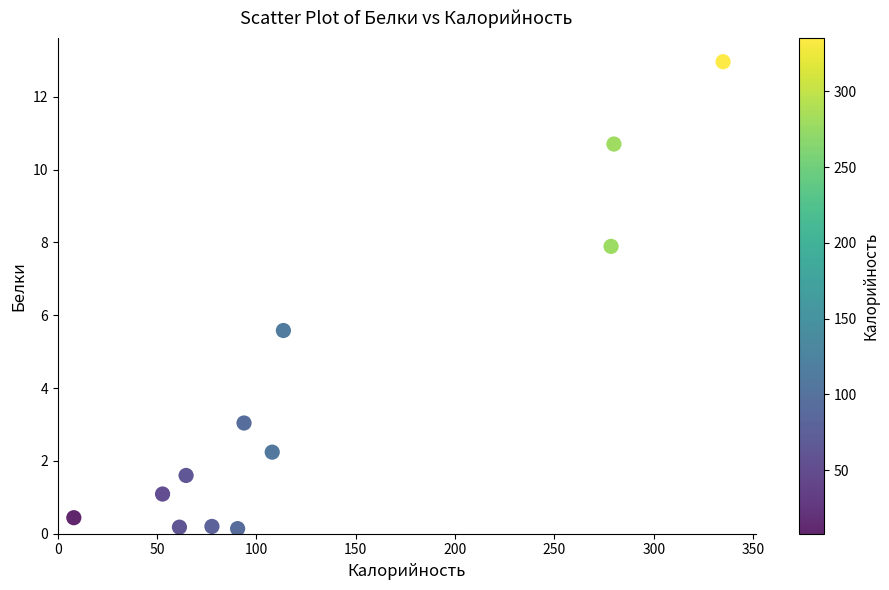

What is the range of X values (max minus min)?

326.9